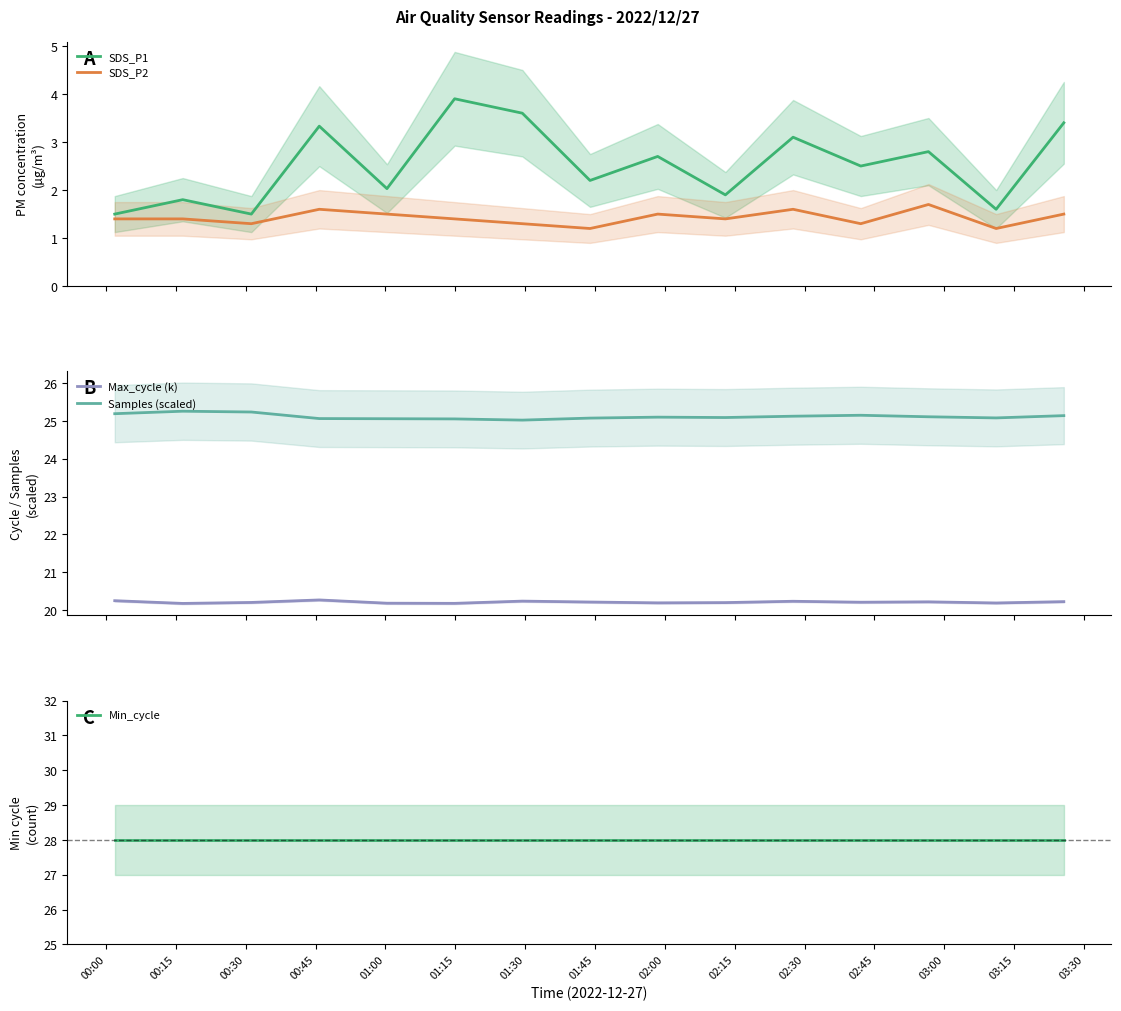

What is the highest value of the SDS_P2 series?

1.7